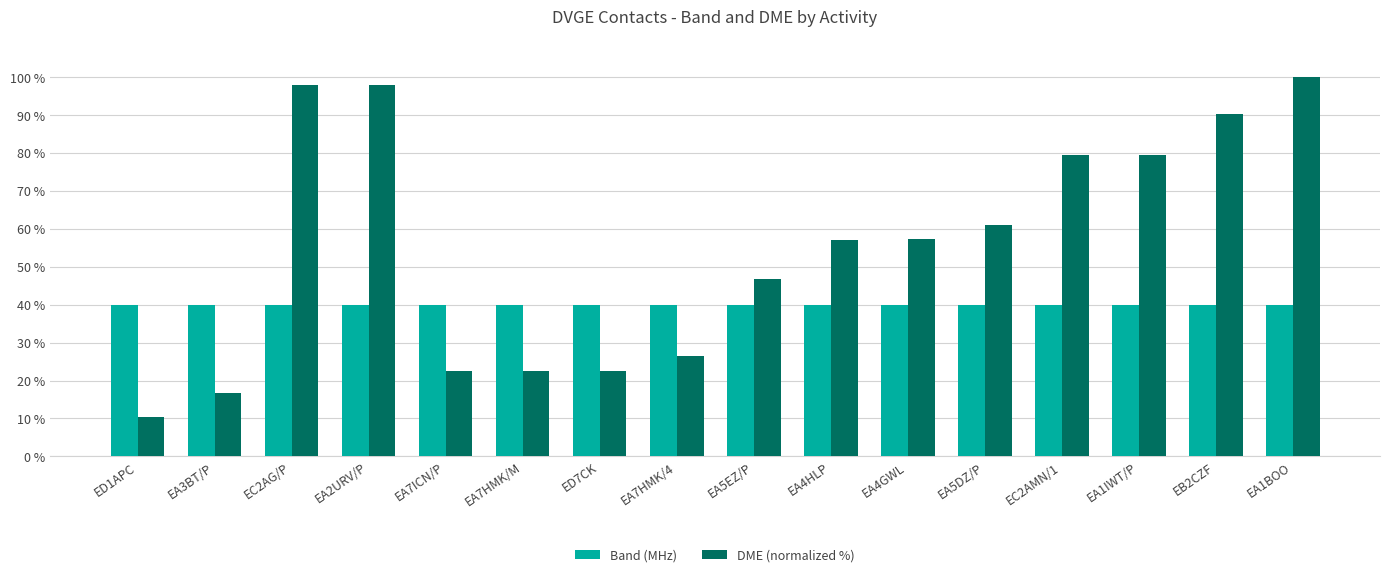

Count the number of data series in this chart.

2